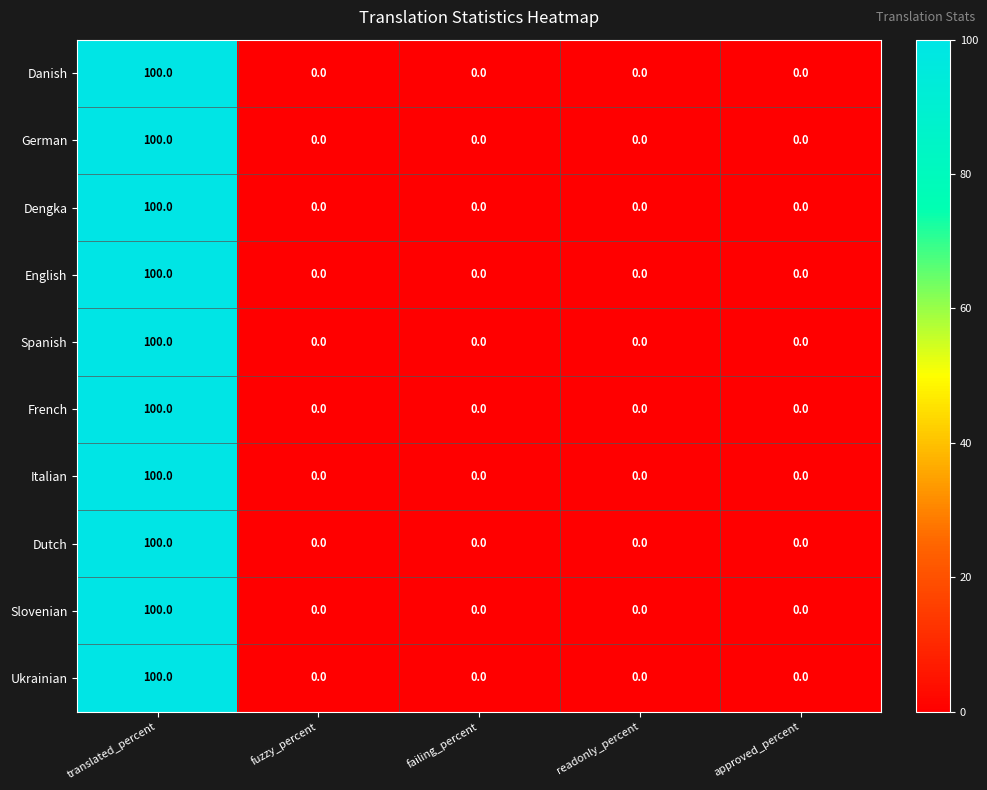

Which category has the highest value in the Dengka series?

translated_percent